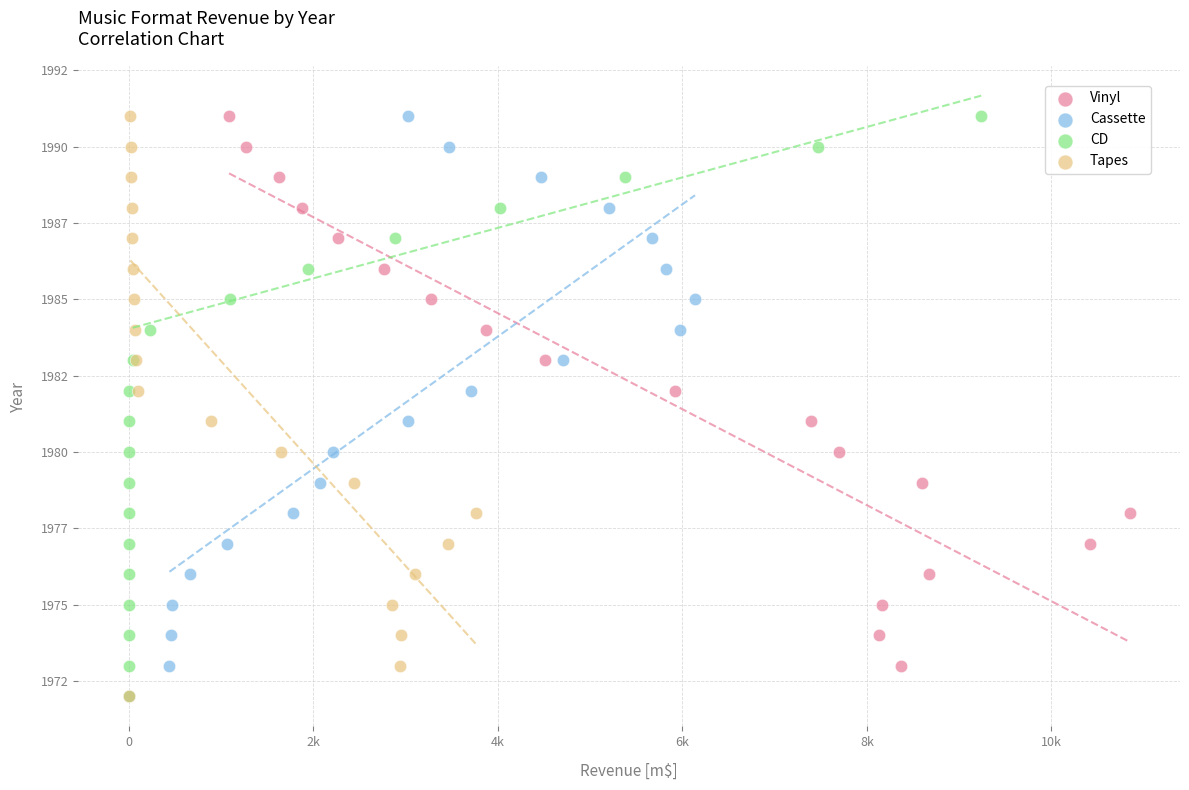

What are all the series names shown in the legend?

Vinyl, Cassette, CD, Tapes